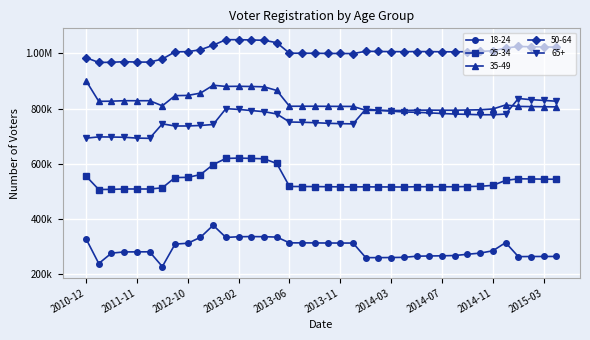

Does the chart have visible grid lines?

Yes